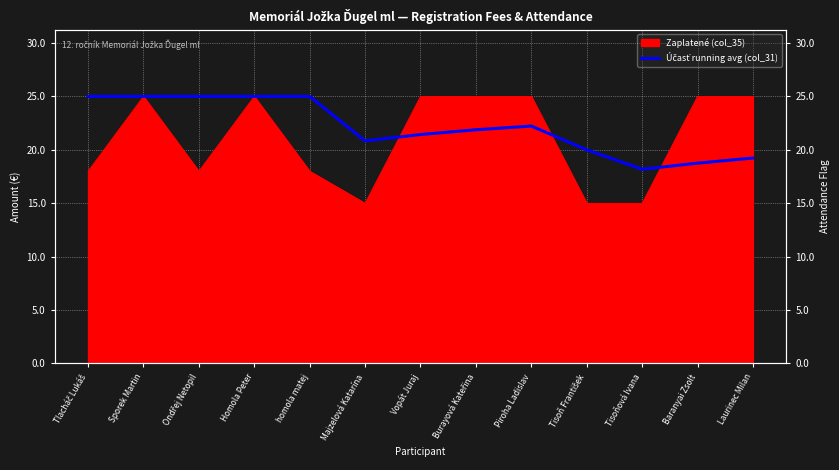

Which has a higher value, Piroha Ladislav or Tisoňová Ivana?

Piroha Ladislav